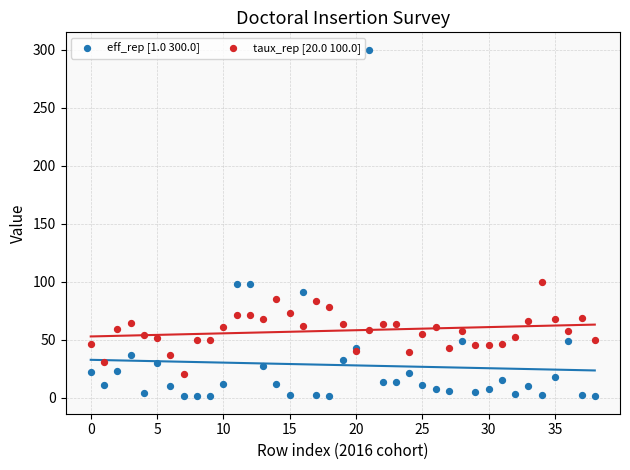

Which series has the largest Y range (max minus min)?

eff_rep [1.0 300.0]